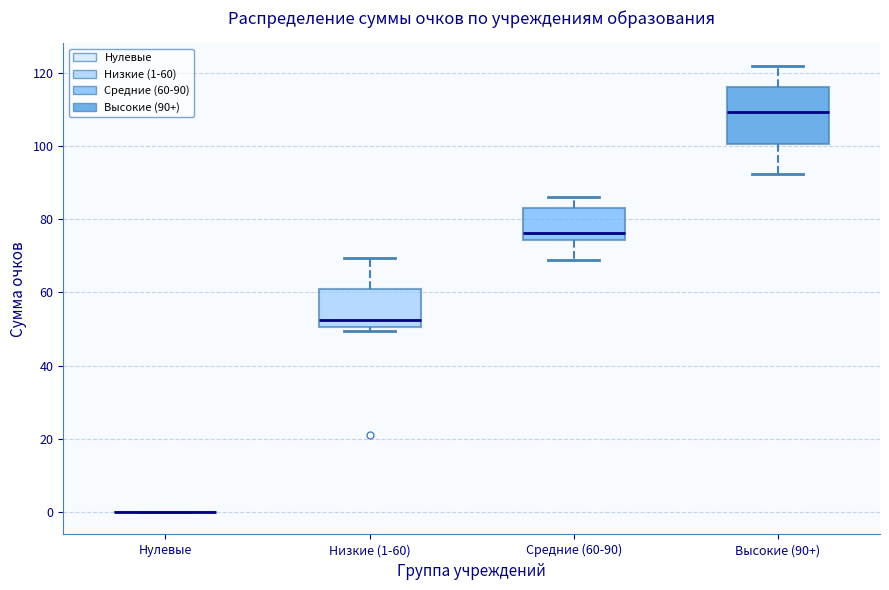

Which box is the tallest, from its lower edge to its upper edge?

Высокие (90+)